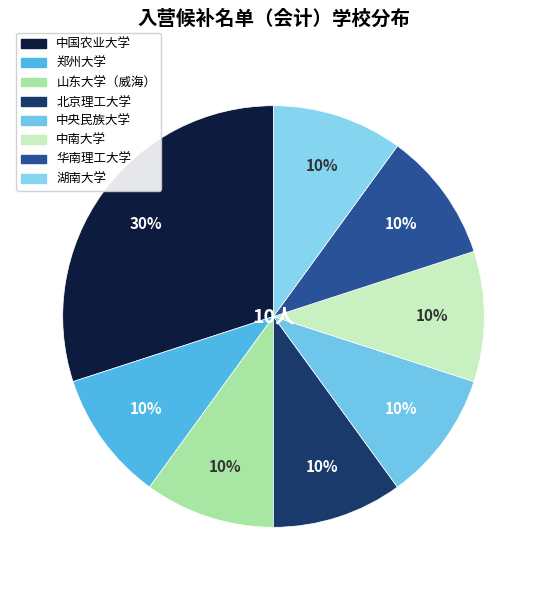

The 中央民族大学 slice represents 10% of the pie. True or false?

True